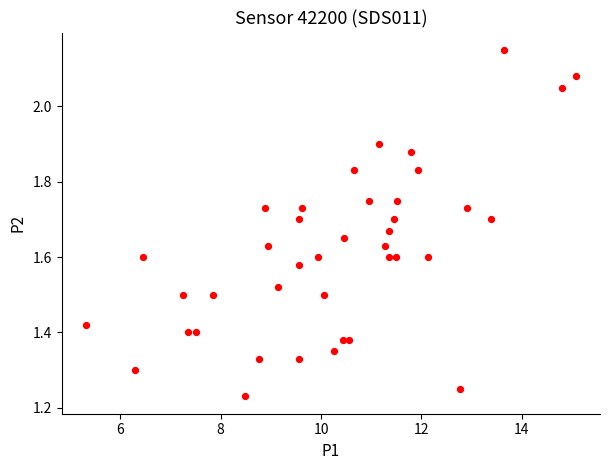

What is the range of Y values (max minus min)?

0.9